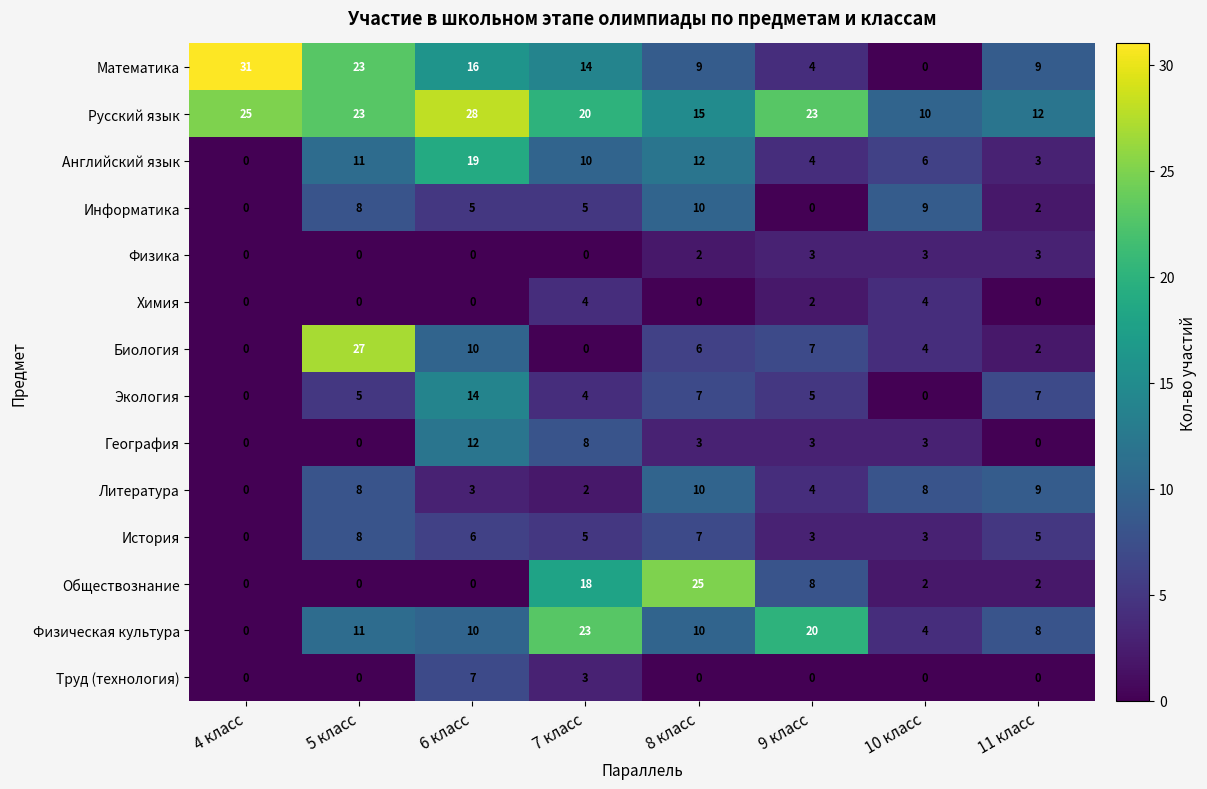

Which category has the highest value across all series?

4 класс